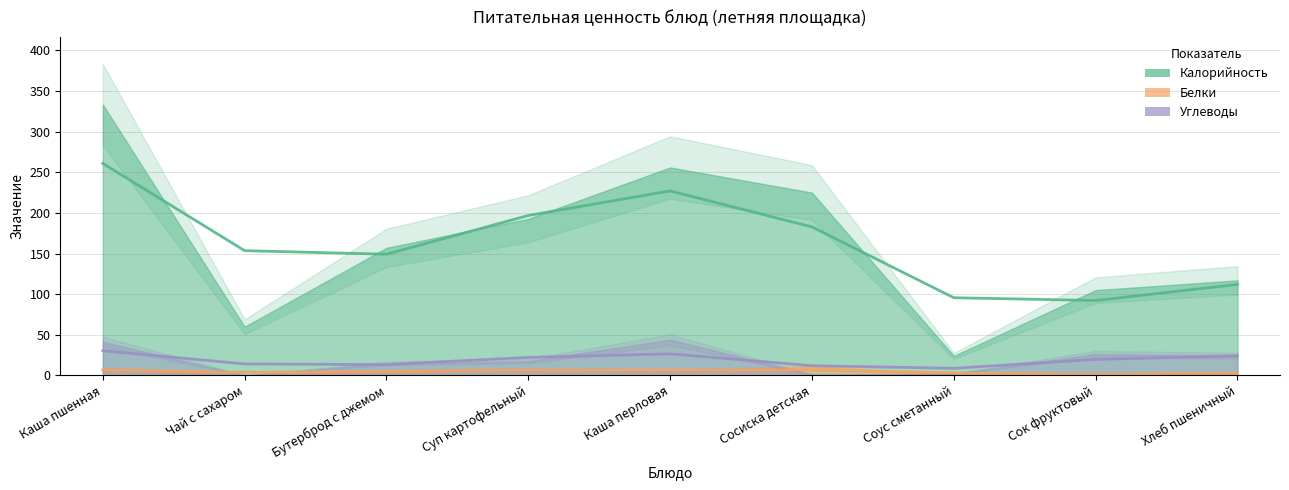

Rank the series at Суп картофельный from highest to lowest value.

Калорийность, Углеводы, Белки